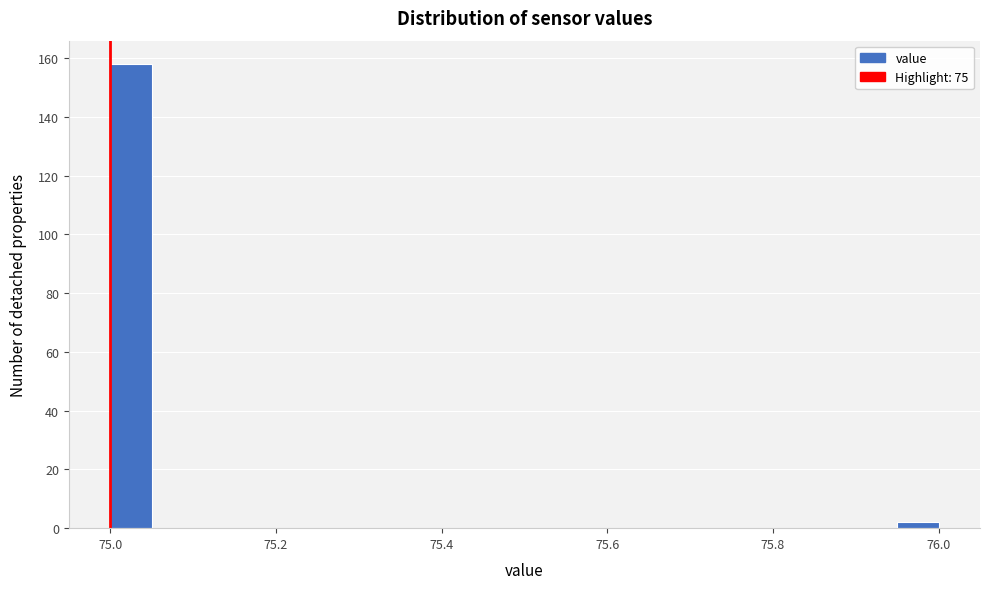

Read against the x-axis, roughly where is the centre of the tallest bar?

75.02